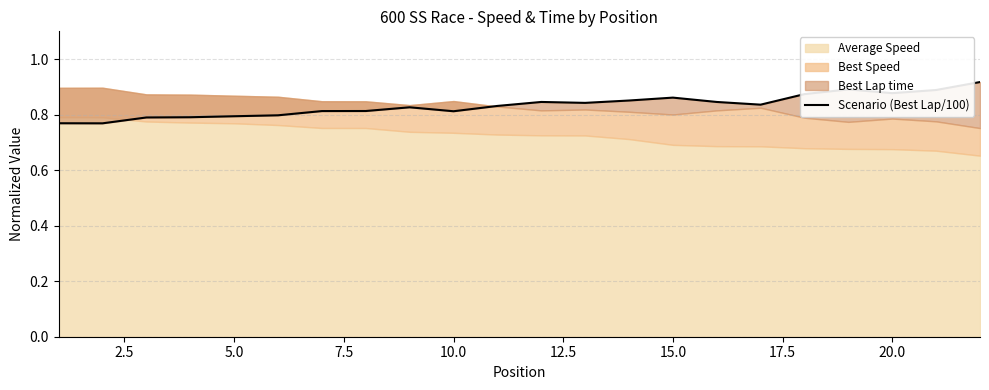

Is it true that the value at 5.0 is 0.8?

True